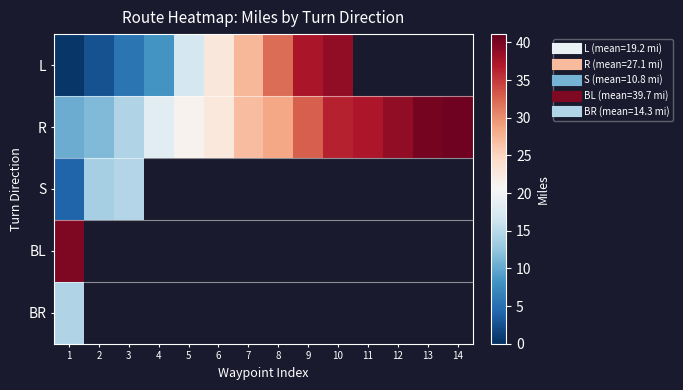

How many values in S are above zero?

3